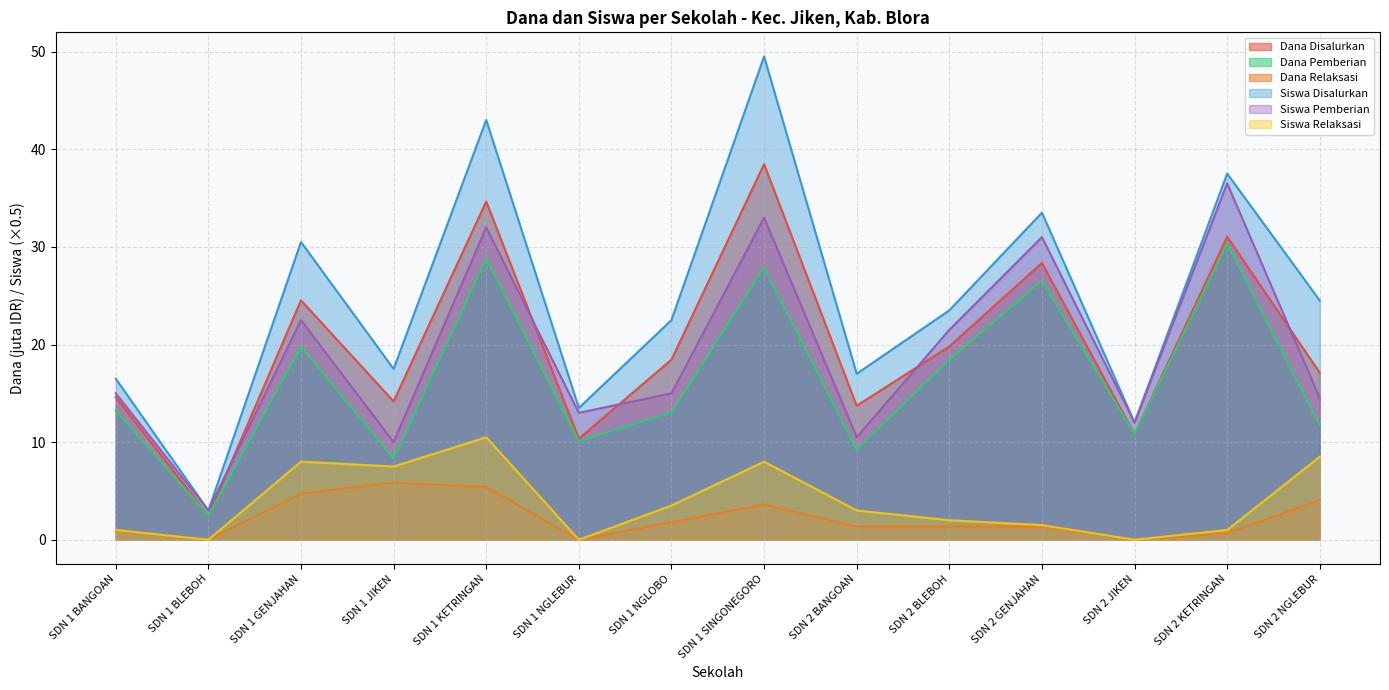

At how many categories does at least one series exceed 32?

4